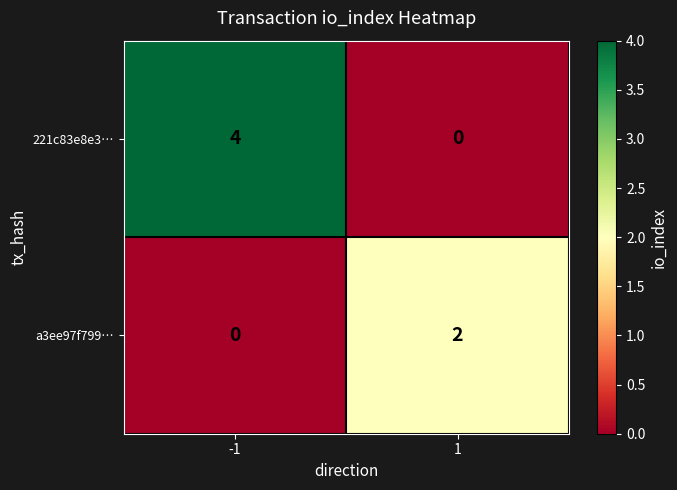

Is it true that a3ee97f799… equals 0 at -1?

True